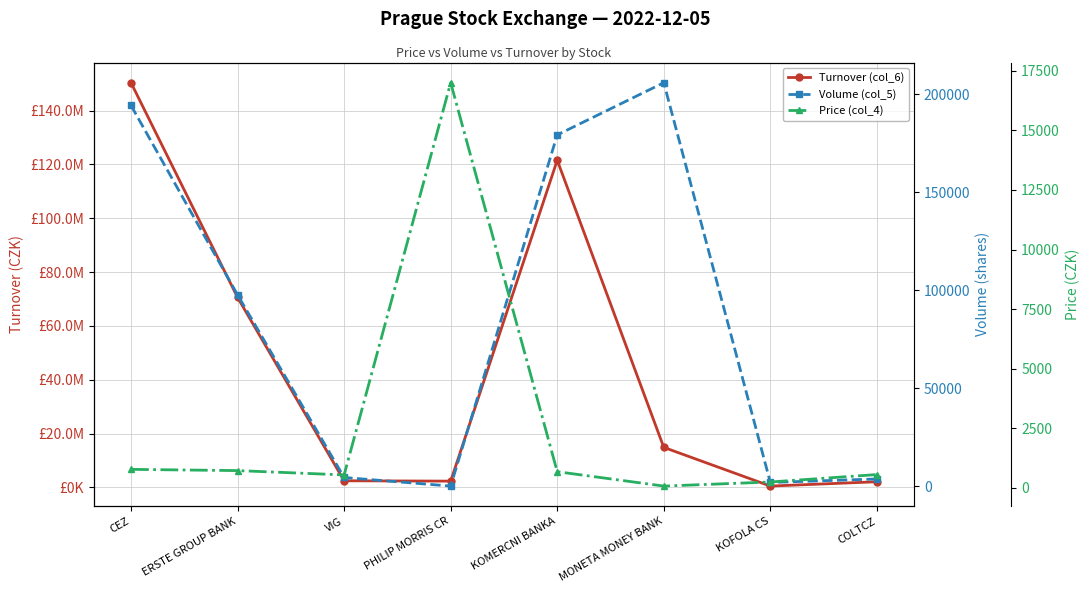

True or false: Price (col_4) has a value of 773.0 at CEZ.

True